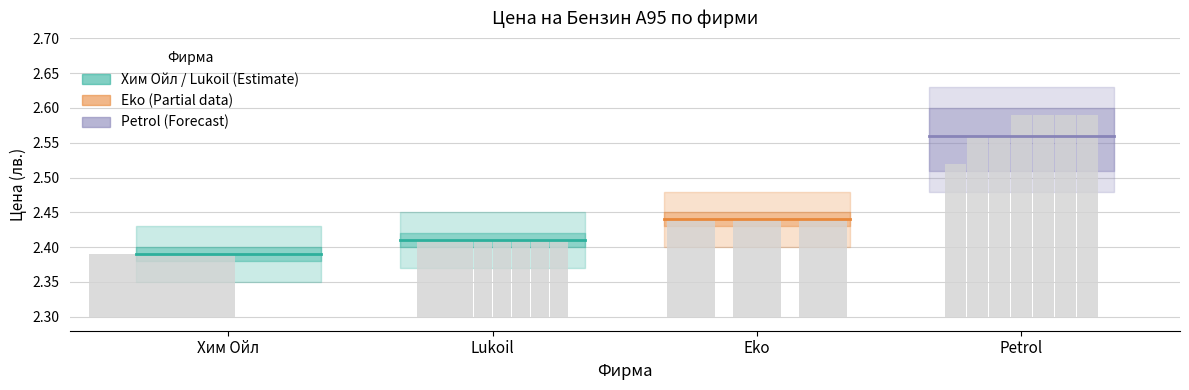

The Petrol series shows 0.8 at Lukoil. True or false?

False